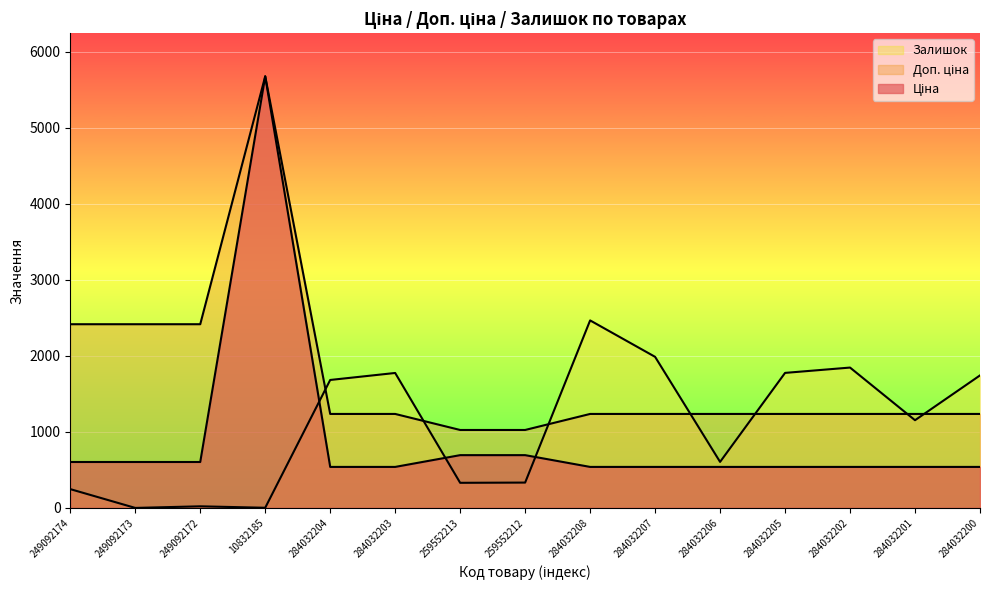

How many intersections are there between Ціна and Залишок?

3